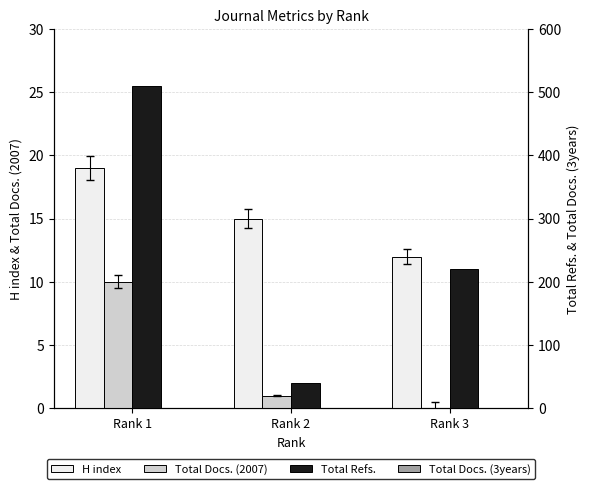

What is the value of the Total Docs. (2007) bar at the 2nd from the left?

1